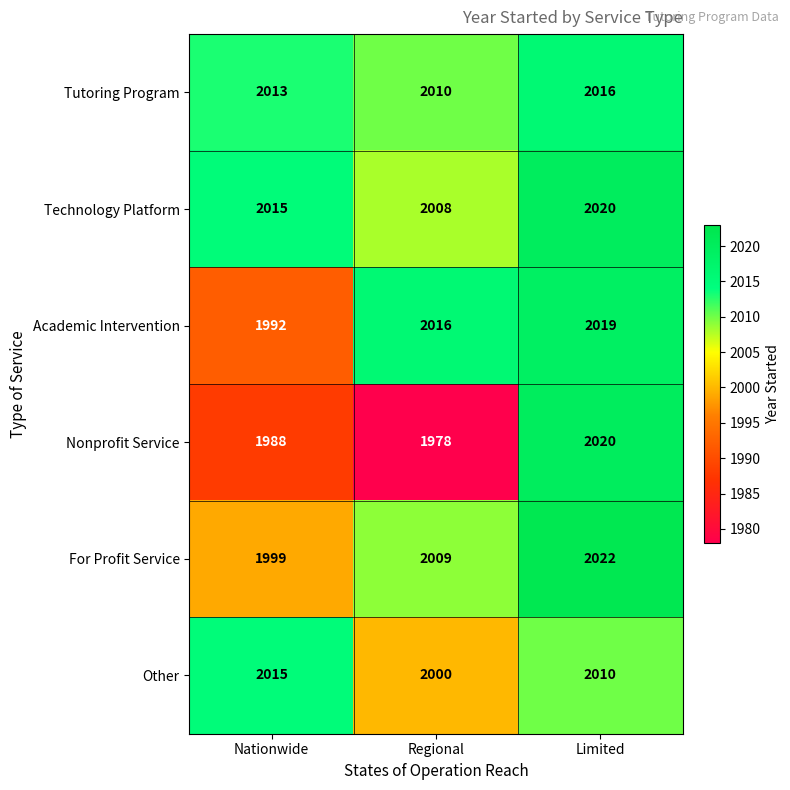

Which category has the highest value in the Tutoring Program series?

Limited